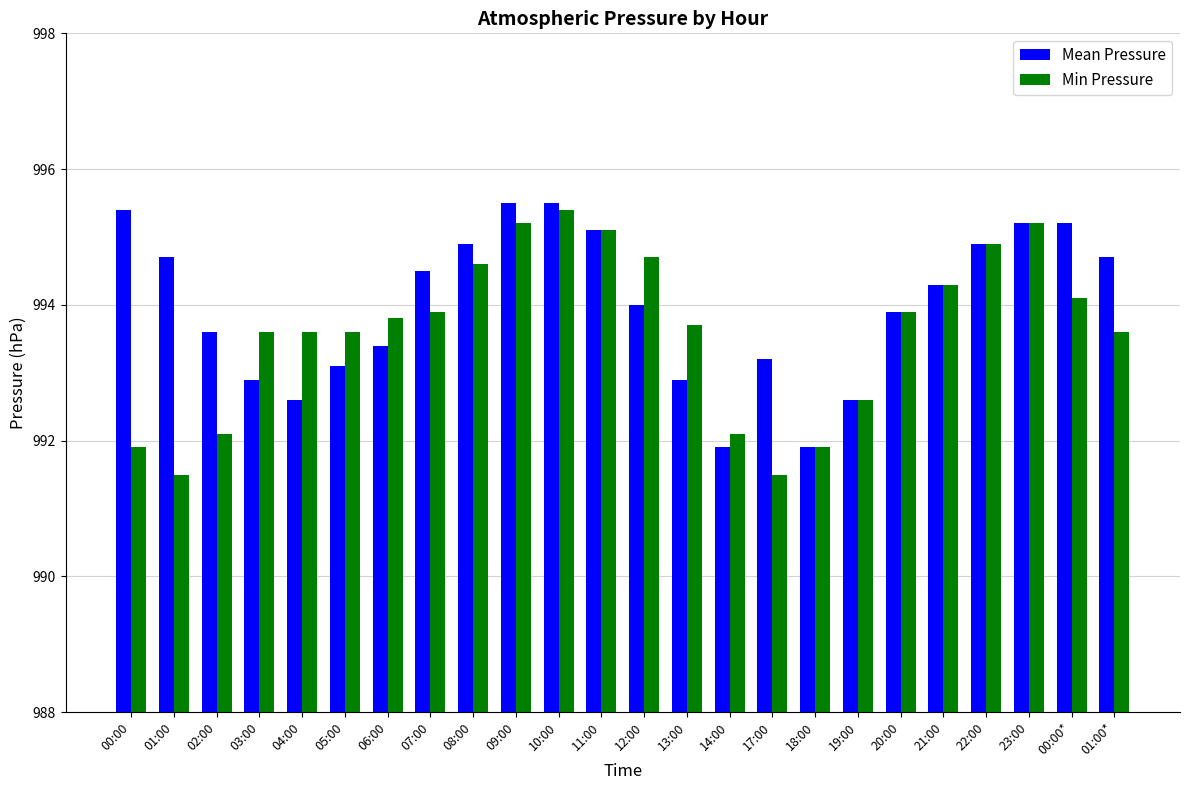

Reading right to left, extract all data points from this chart.

Mean Pressure: 01:00*=994.7	00:00*=995.2	23:00=995.2	22:00=994.9	21:00=994.3	20:00=993.9	19:00=992.6	18:00=991.9	17:00=993.2	14:00=991.9	13:00=992.9	12:00=994.0	11:00=995.1	10:00=995.5	09:00=995.5	08:00=994.9	07:00=994.5	06:00=993.4	05:00=993.1	04:00=992.6	03:00=992.9	02:00=993.6	01:00=994.7	00:00=995.4
Min Pressure: 01:00*=993.6	00:00*=994.1	23:00=995.2	22:00=994.9	21:00=994.3	20:00=993.9	19:00=992.6	18:00=991.9	17:00=991.5	14:00=992.1	13:00=993.7	12:00=994.7	11:00=995.1	10:00=995.4	09:00=995.2	08:00=994.6	07:00=993.9	06:00=993.8	05:00=993.6	04:00=993.6	03:00=993.6	02:00=992.1	01:00=991.5	00:00=991.9